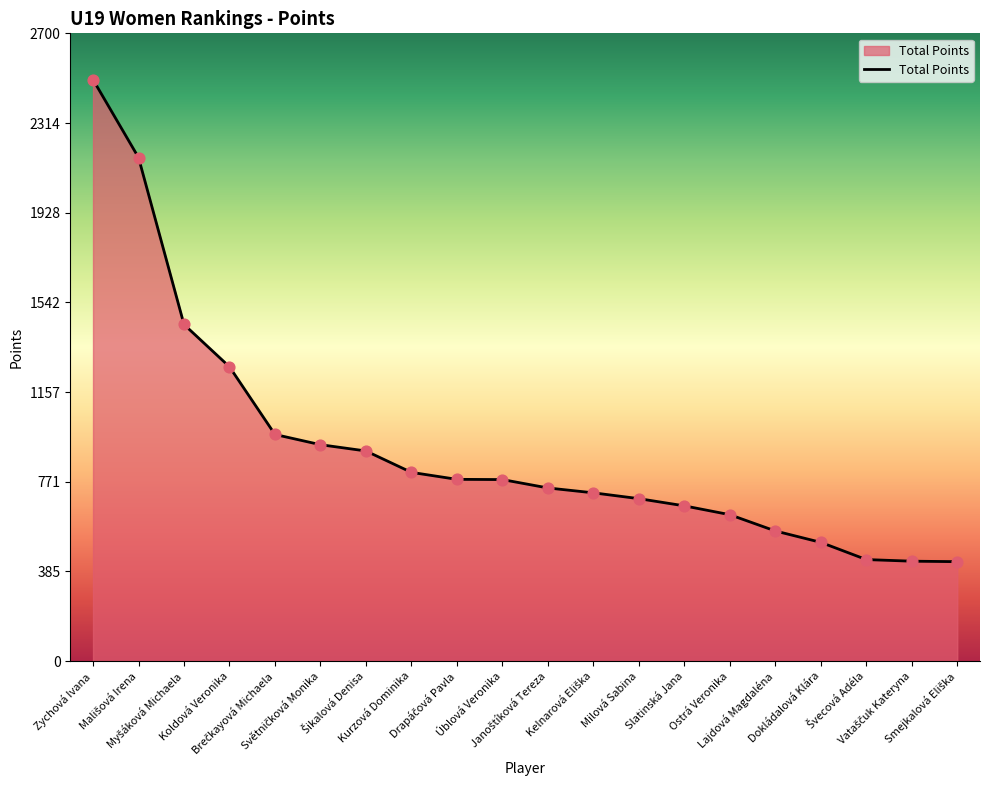

What is the smallest value displayed?

428